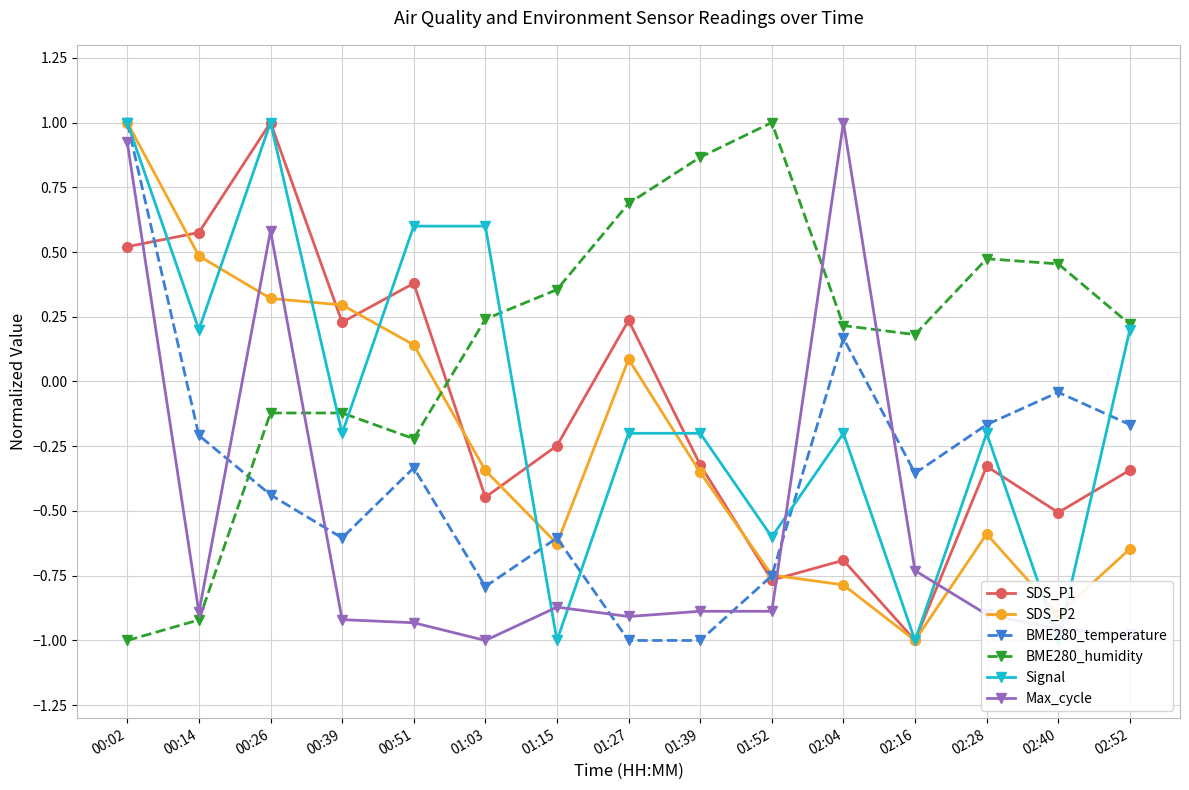

Which series has the largest total across all categories?

BME280_humidity